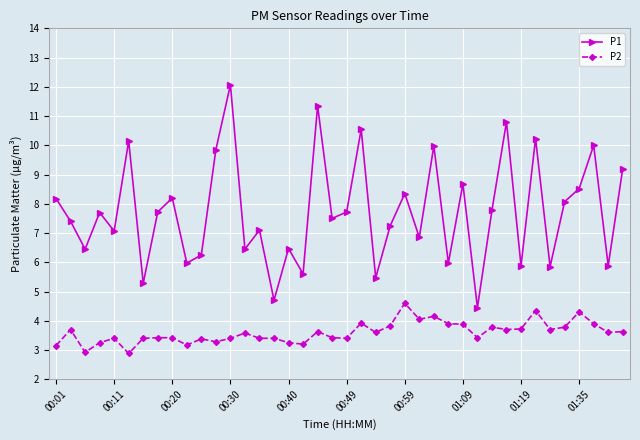

Which series has the largest range (max minus min)?

P1